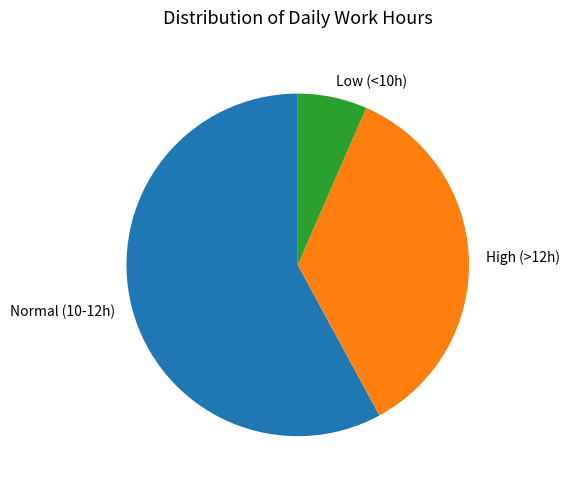

How many segments does this pie chart have?

3